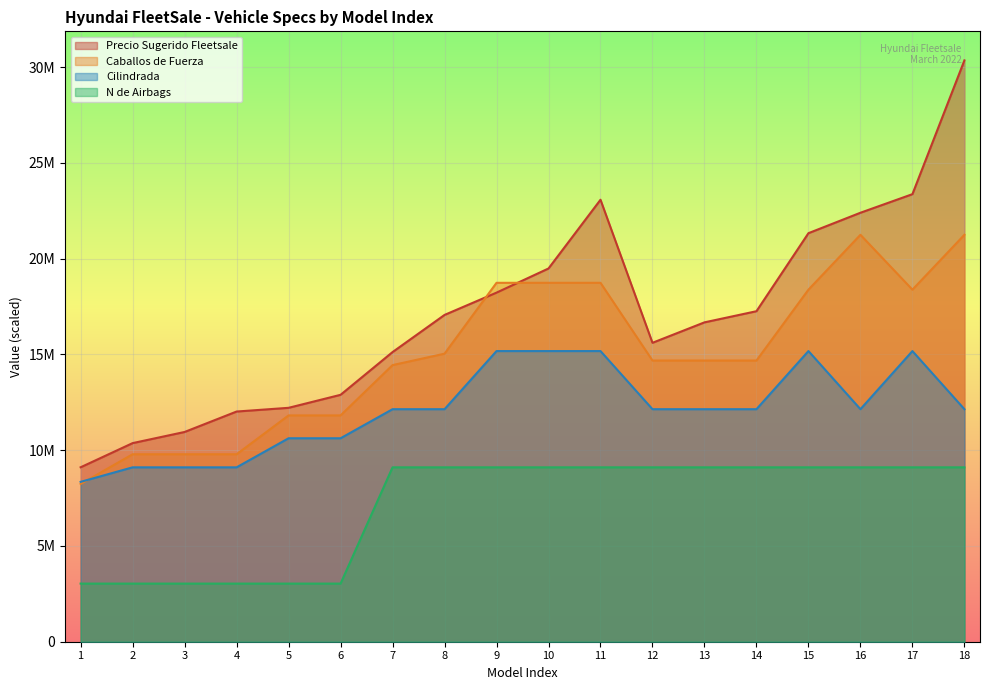

True or false: Caballos de Fuerza and Precio Sugerido Fleetsale cross at least once.

True